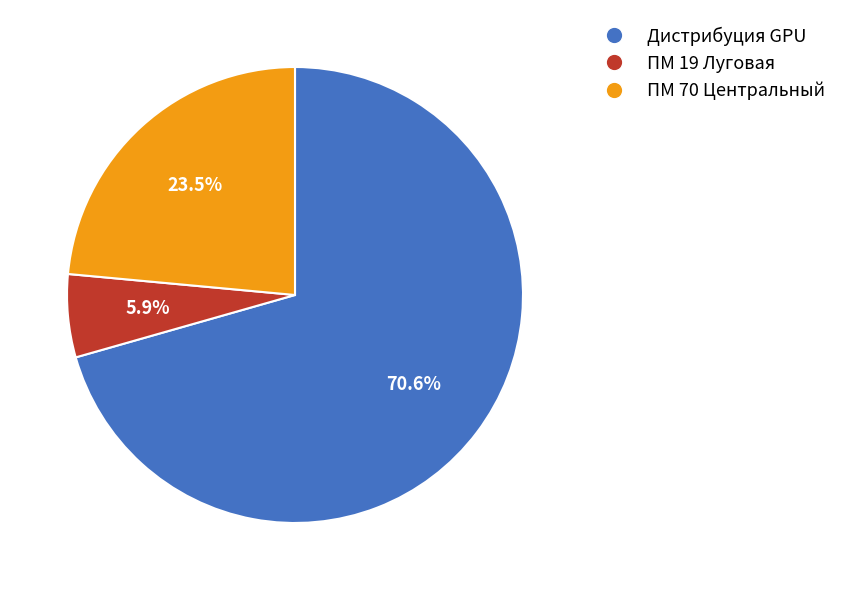

Does any single category account for the majority?

Yes